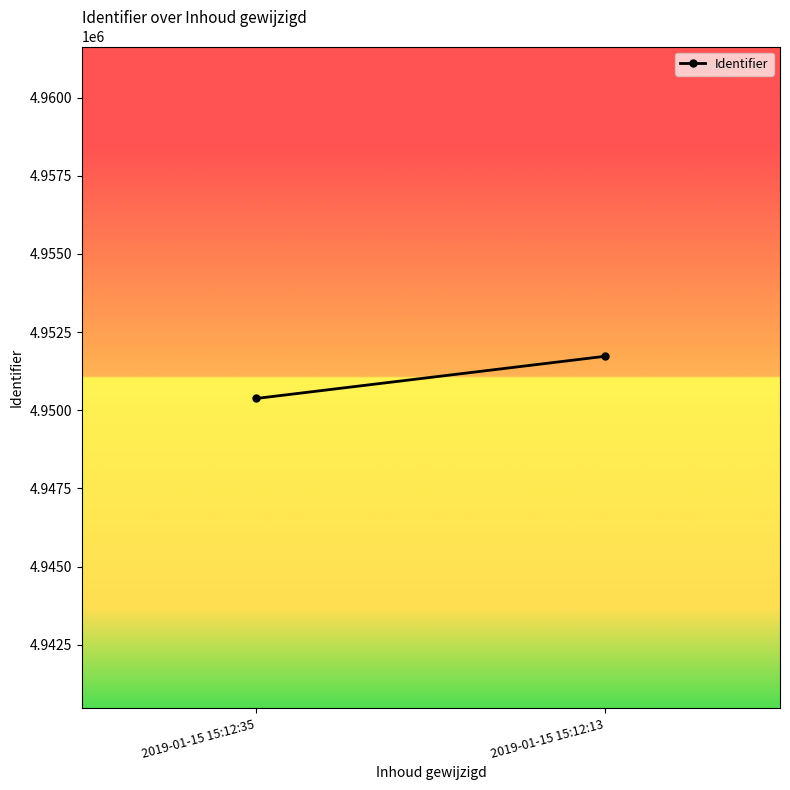

The value at 2019-01-15 15:12:13 is 7149373. True or false?

False